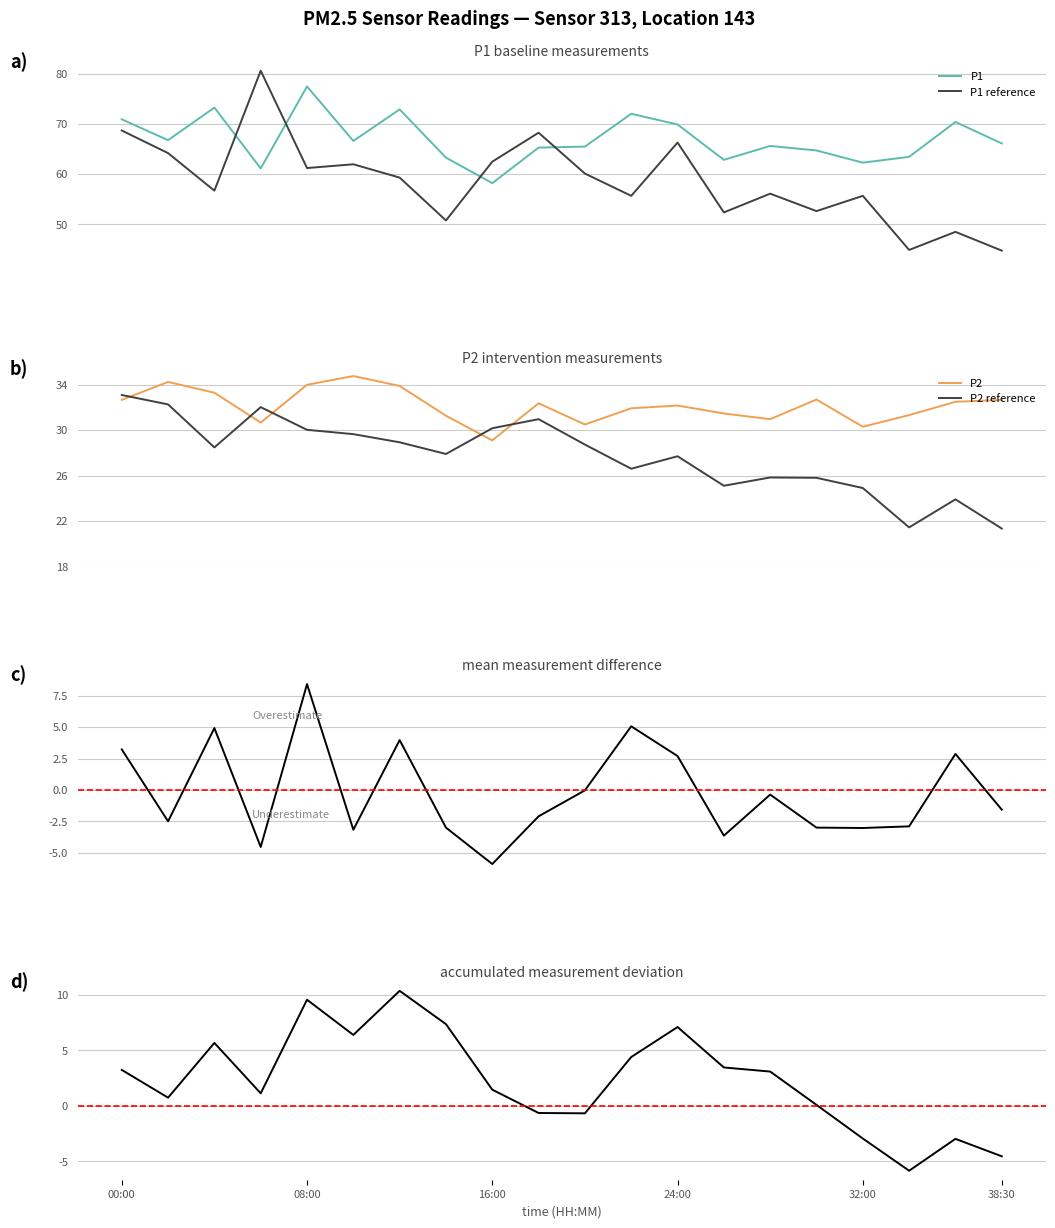

True or false: P1 has a value of 45.1 at 05:56.

False